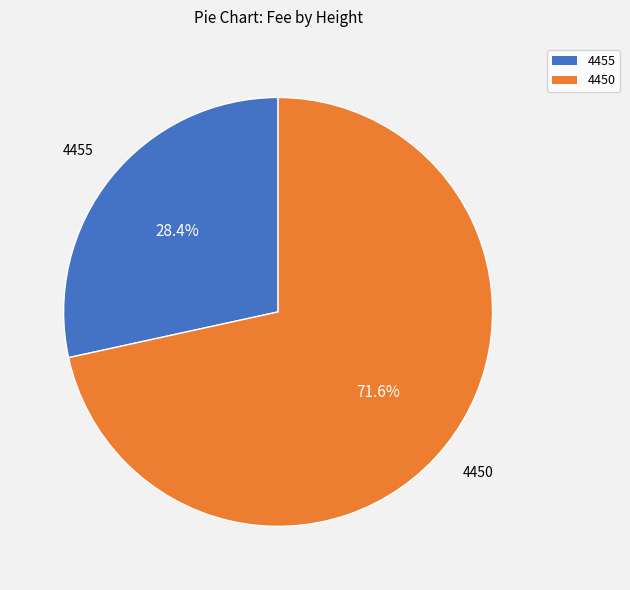

Is there a majority slice in this chart?

Yes